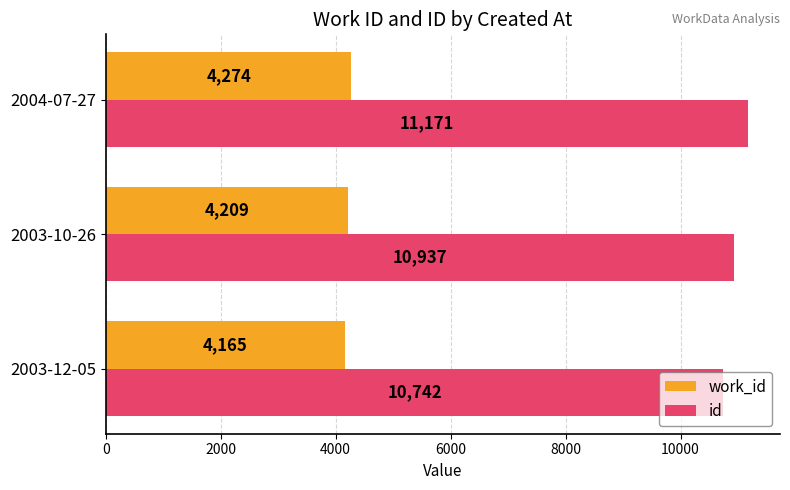

What is the spread (max minus min) of values at 2004-07-27?

6897